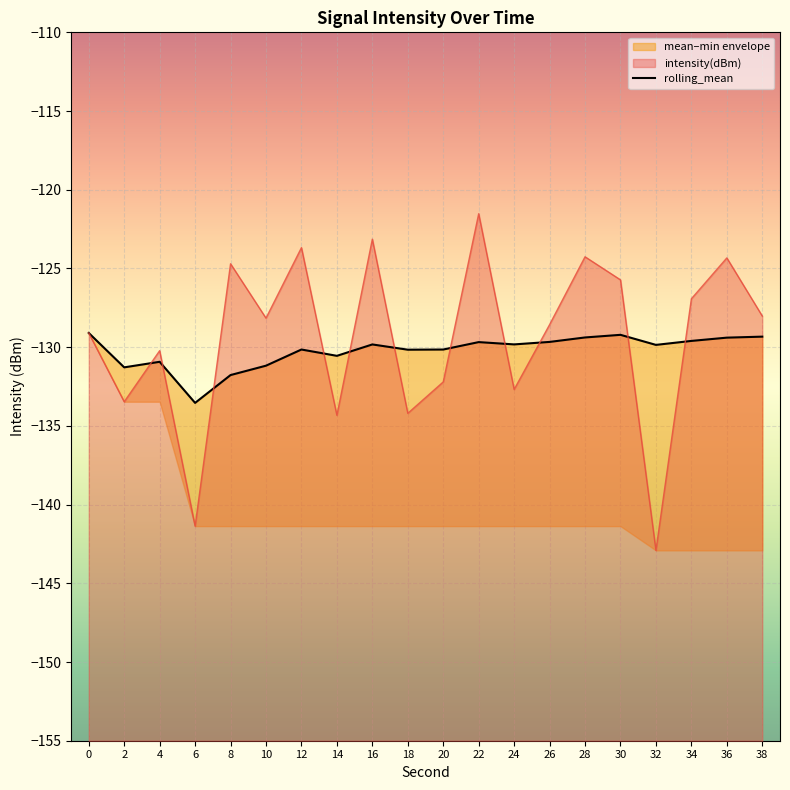

How many values in the intensity(dBm) series are below -128?

12